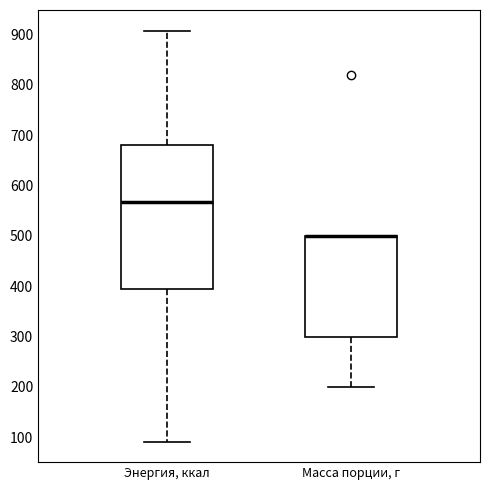

Where does the median line of the box for Энергия, ккал sit on the y-axis? The values are not printed on the chart, so give them approximately, as read against the axis.

570